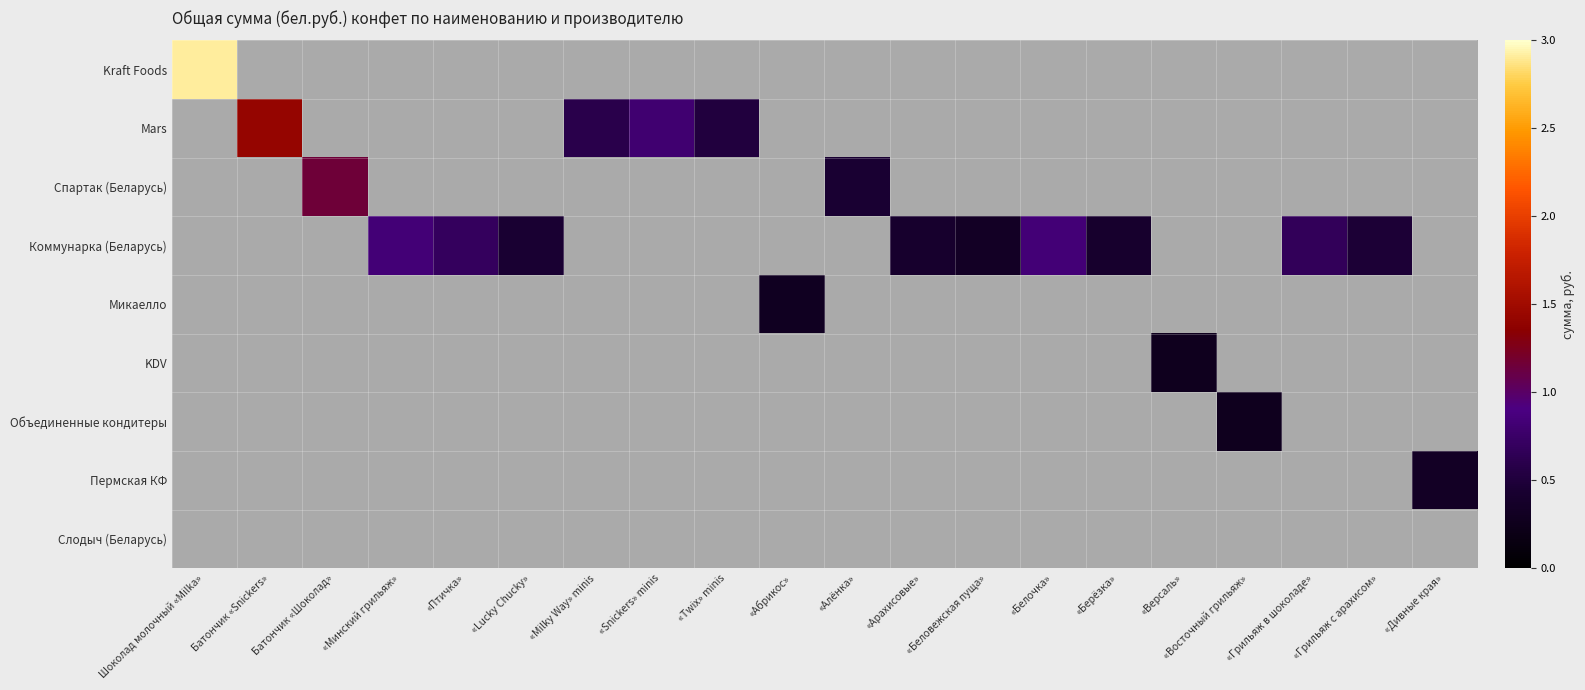

Rank the series by their maximum value, from highest to lowest.

Kraft Foods, Mars, Спартак (Беларусь), Коммунарка (Беларусь), Микаелло, KDV, Объединенные кондитеры, Пермская КФ, Слодыч (Беларусь)